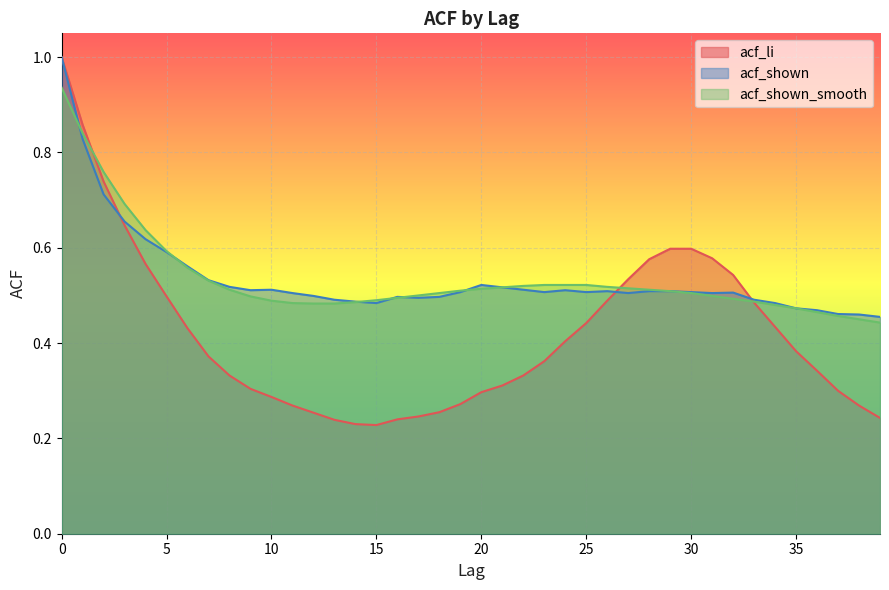

The value of acf_li at 27 is 0.7. True or false?

False